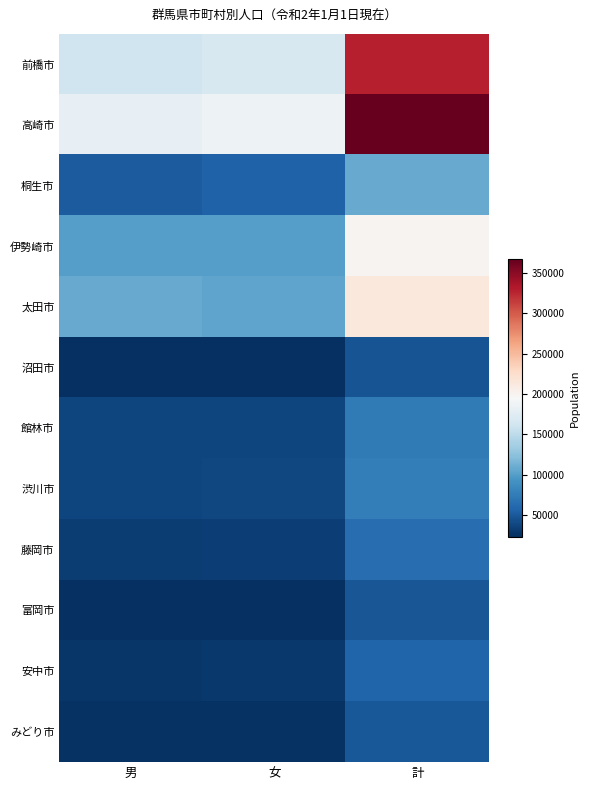

Between 計 and 男, which is larger?

計